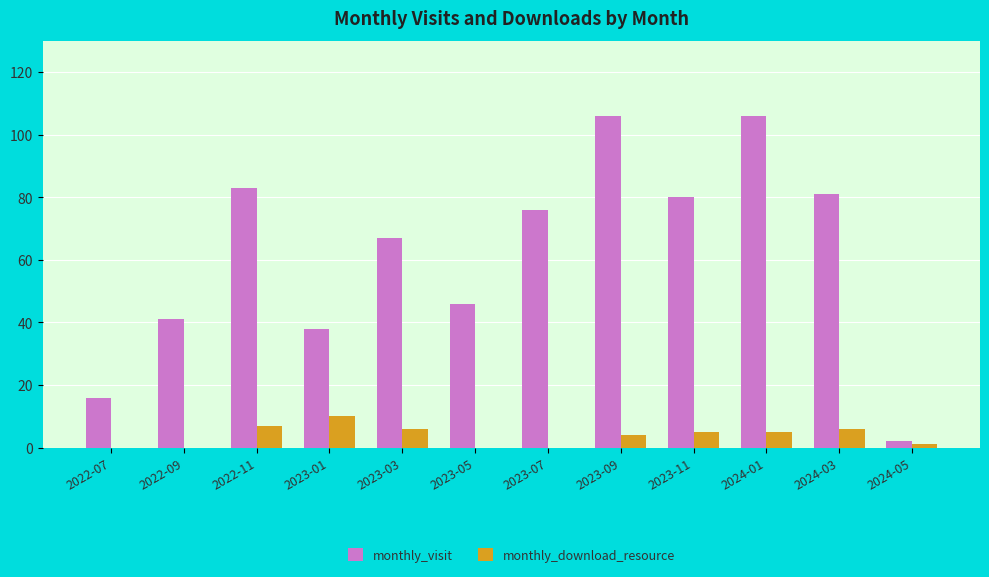

What is the highest value of the monthly_visit series?

106